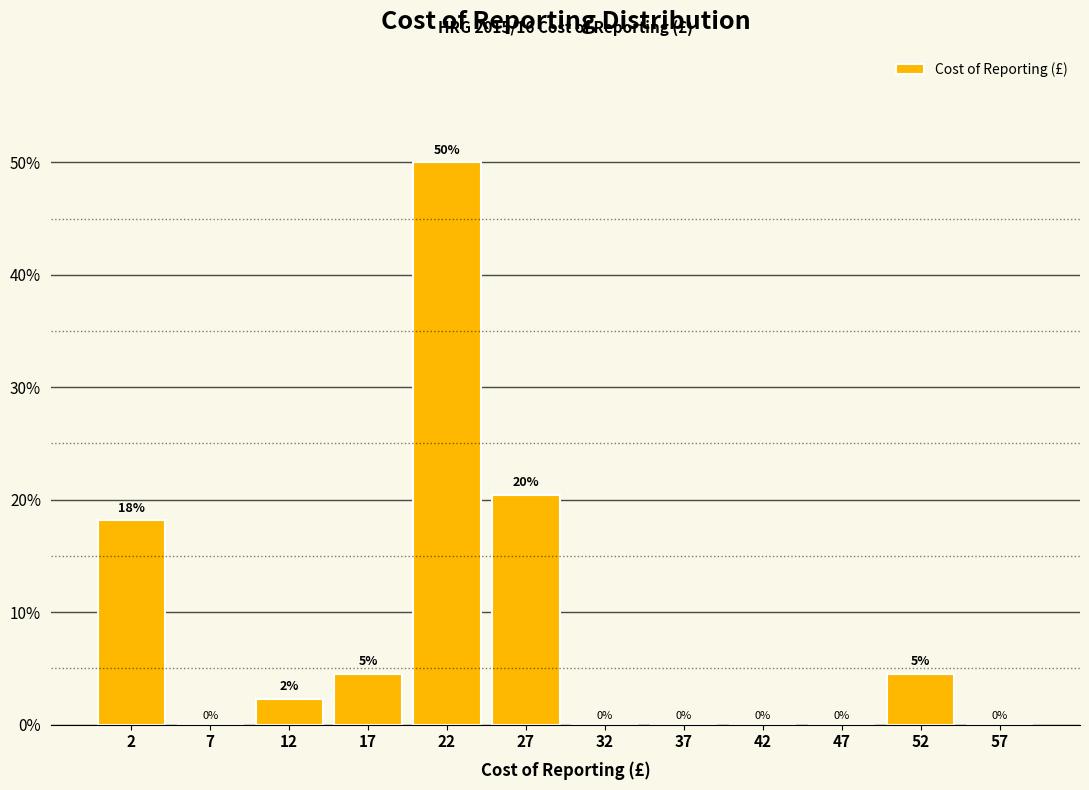

Over which range of the x-axis is the bar tallest?

20 to 25